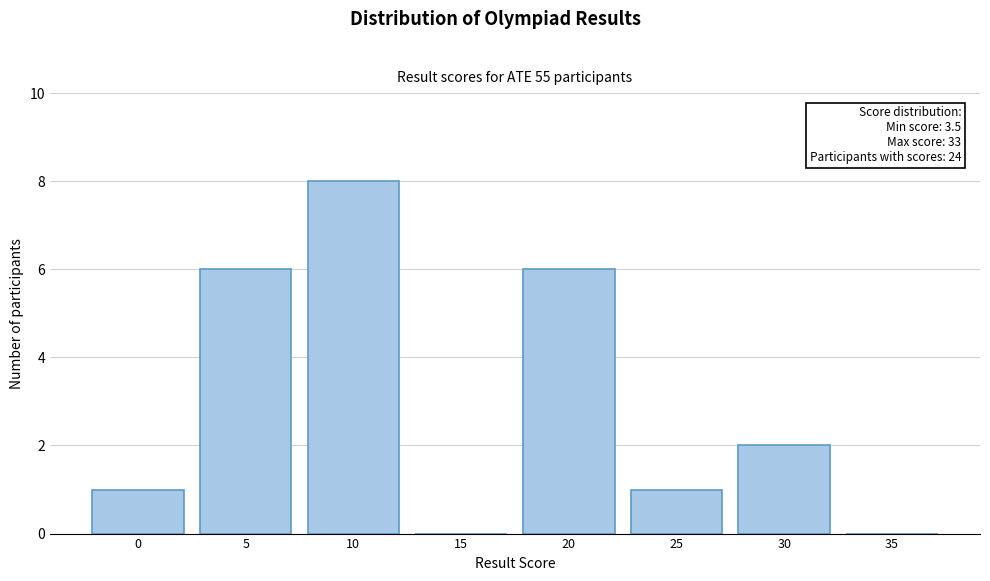

Reading right to left, what are all the values shown in this chart?

35=0	30=2	25=1	20=6	15=0	10=8	5=6	0=1